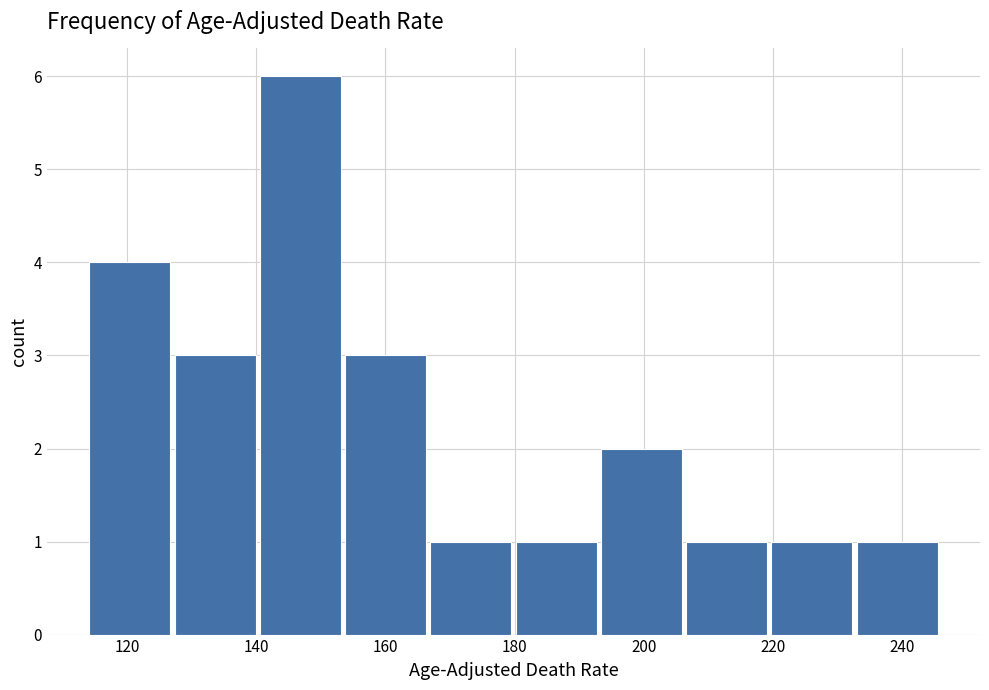

Over which range of the x-axis is the bar tallest?

140 to 154